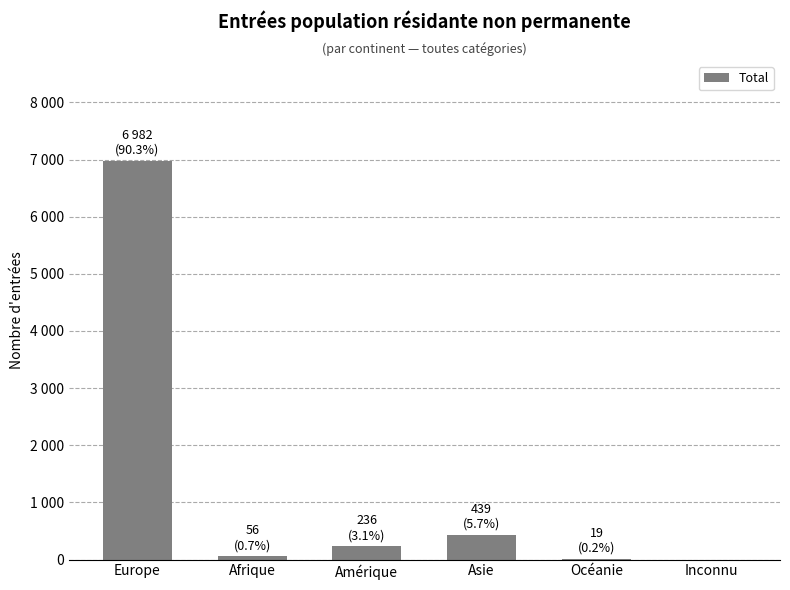

What is the value of the 3rd bar from the left?

236